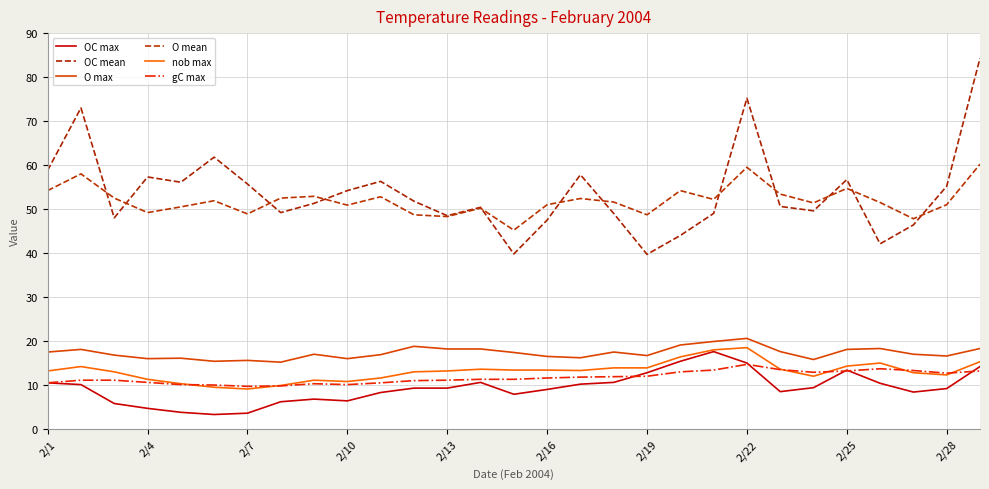

How many lines are shown in the chart?

6